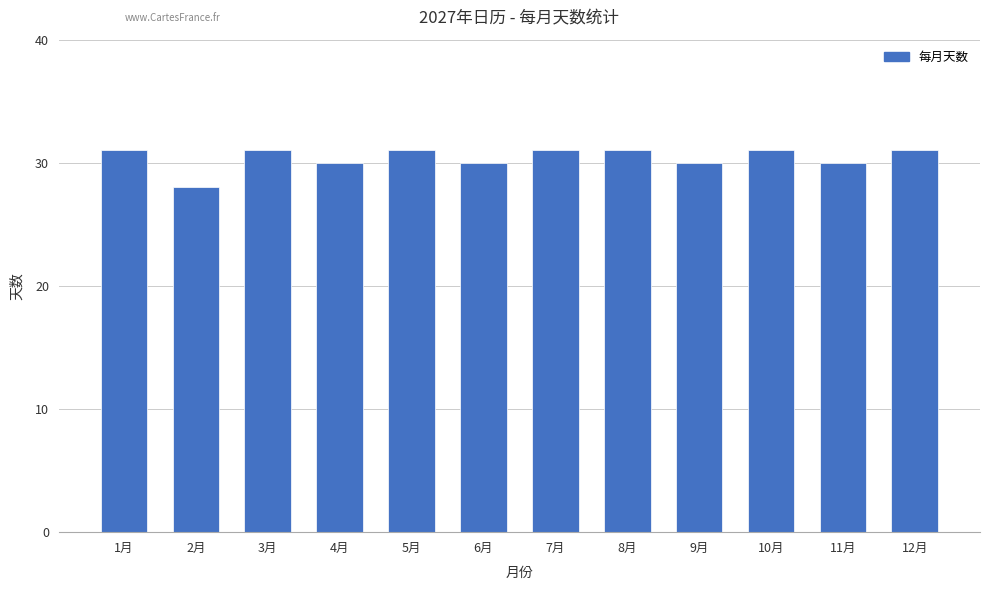

What is the ratio of the value at 2月 to the value at 6月?

0.9